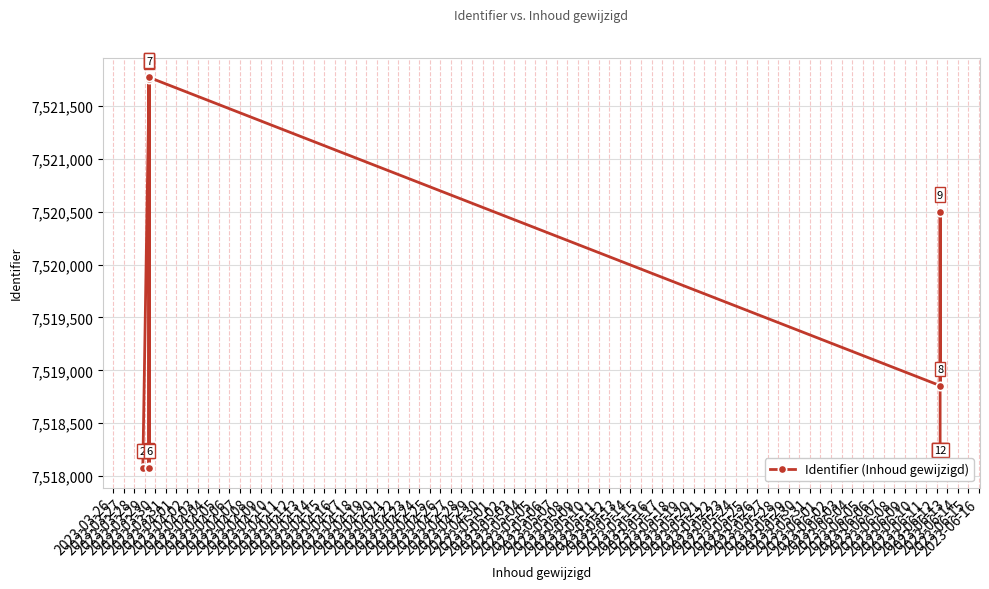

What is the greatest value displayed?

7521769